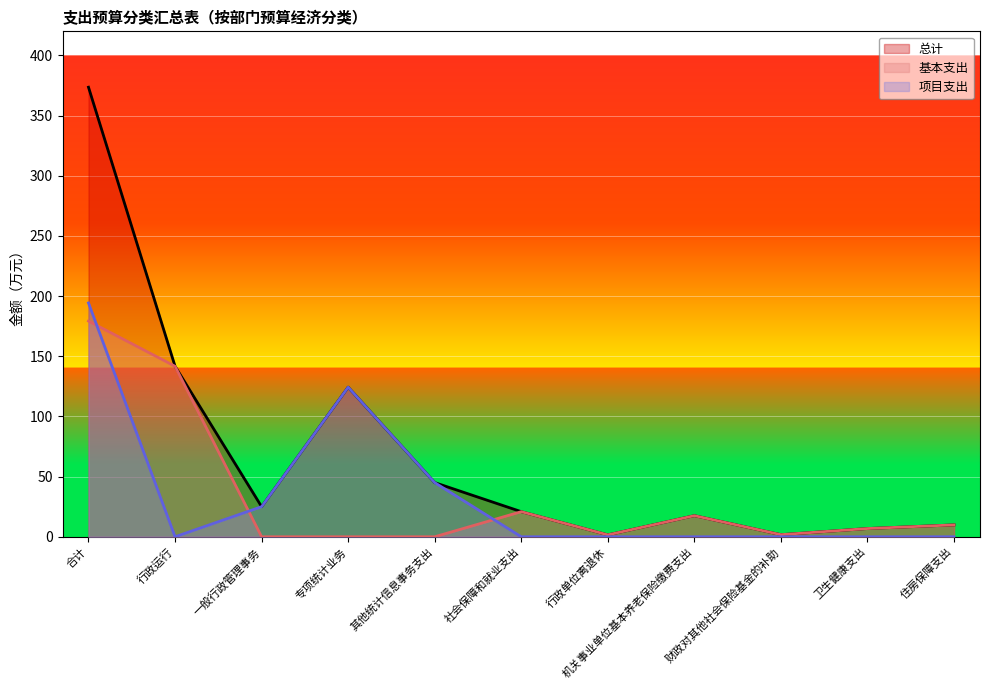

What are all the series names shown in the legend?

总计, 基本支出, 项目支出